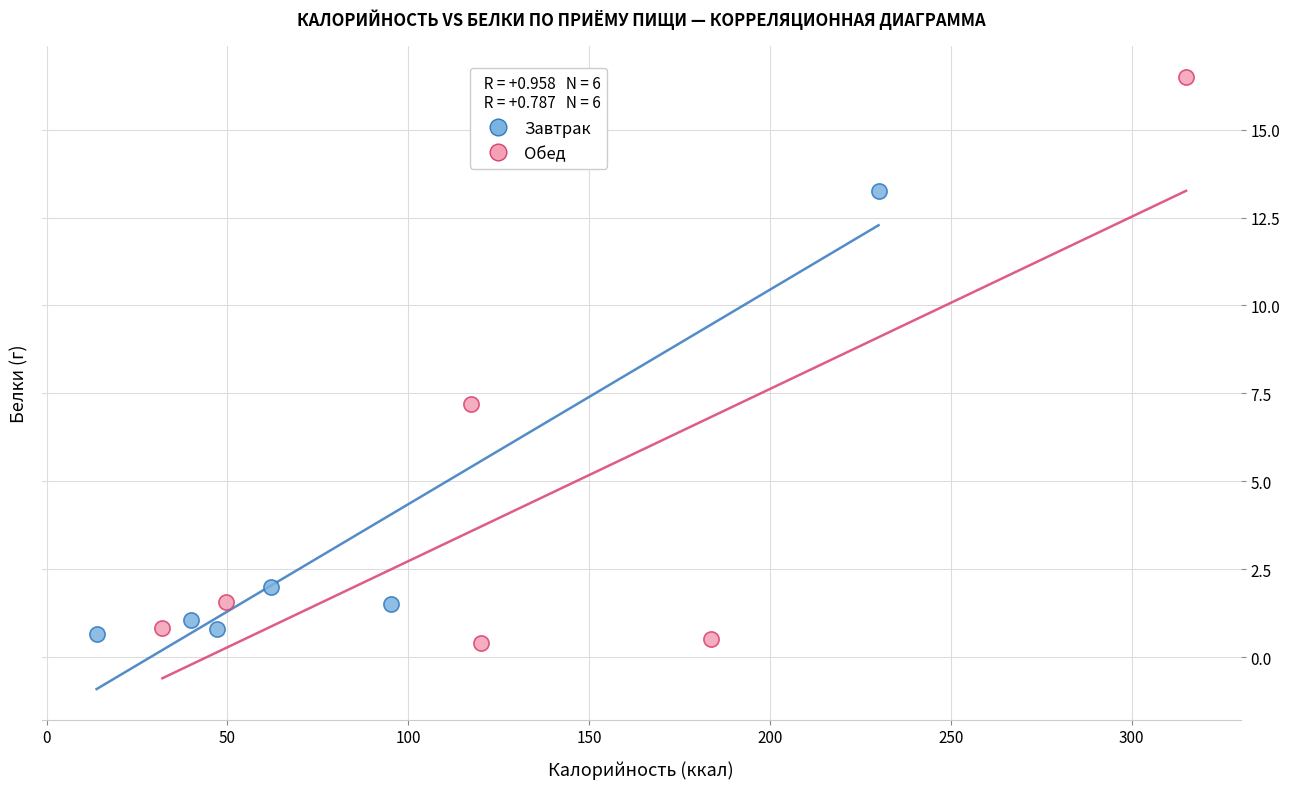

Which series contains the highest Y value?

Обед